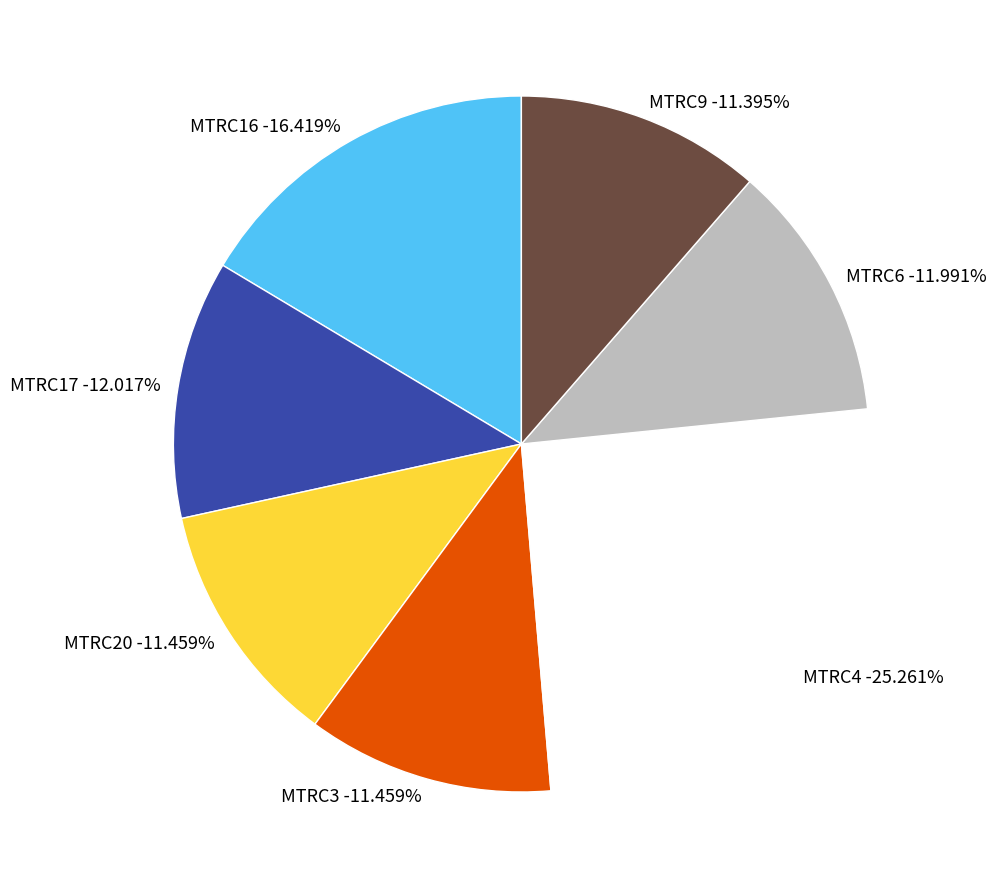

The MTRC16 slice represents 16% of the pie. True or false?

True